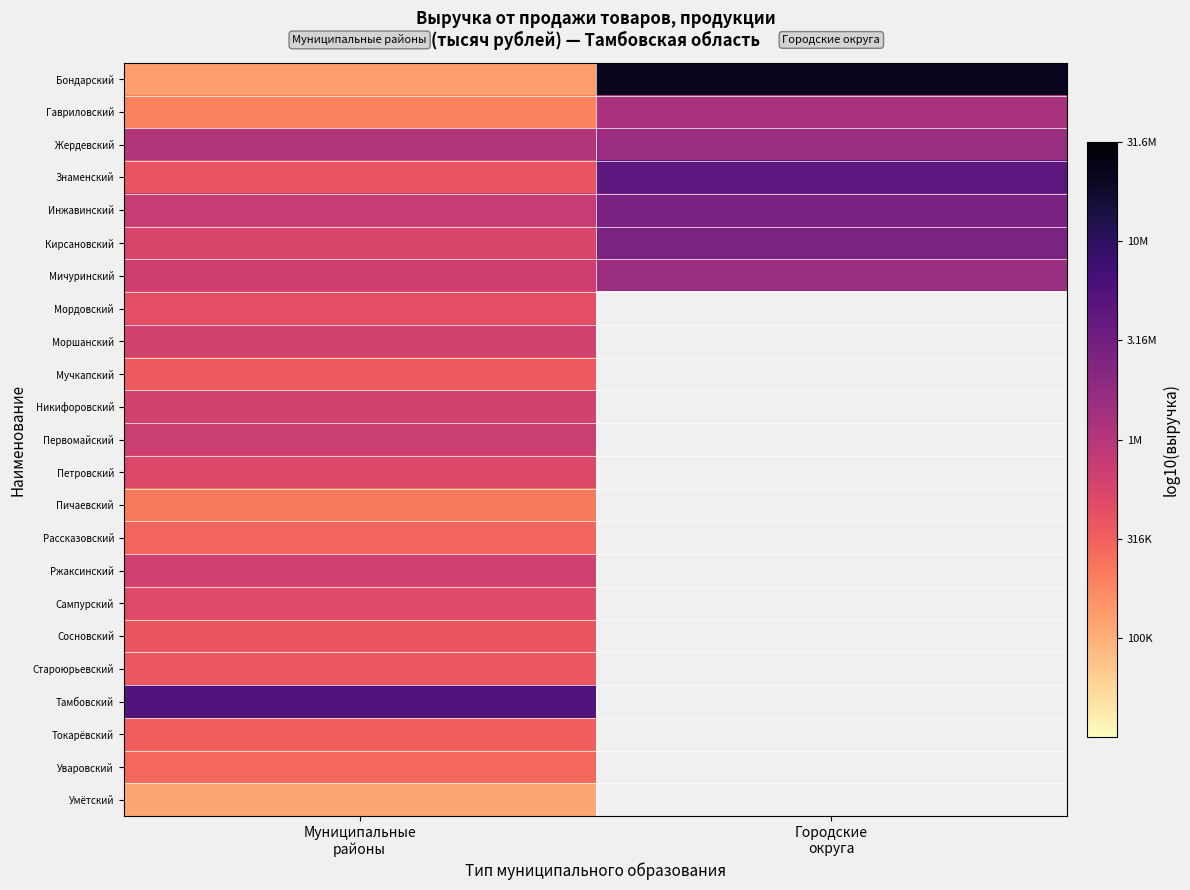

The Токарёвский series shows 5.5 at Муниципальные районы. True or false?

True